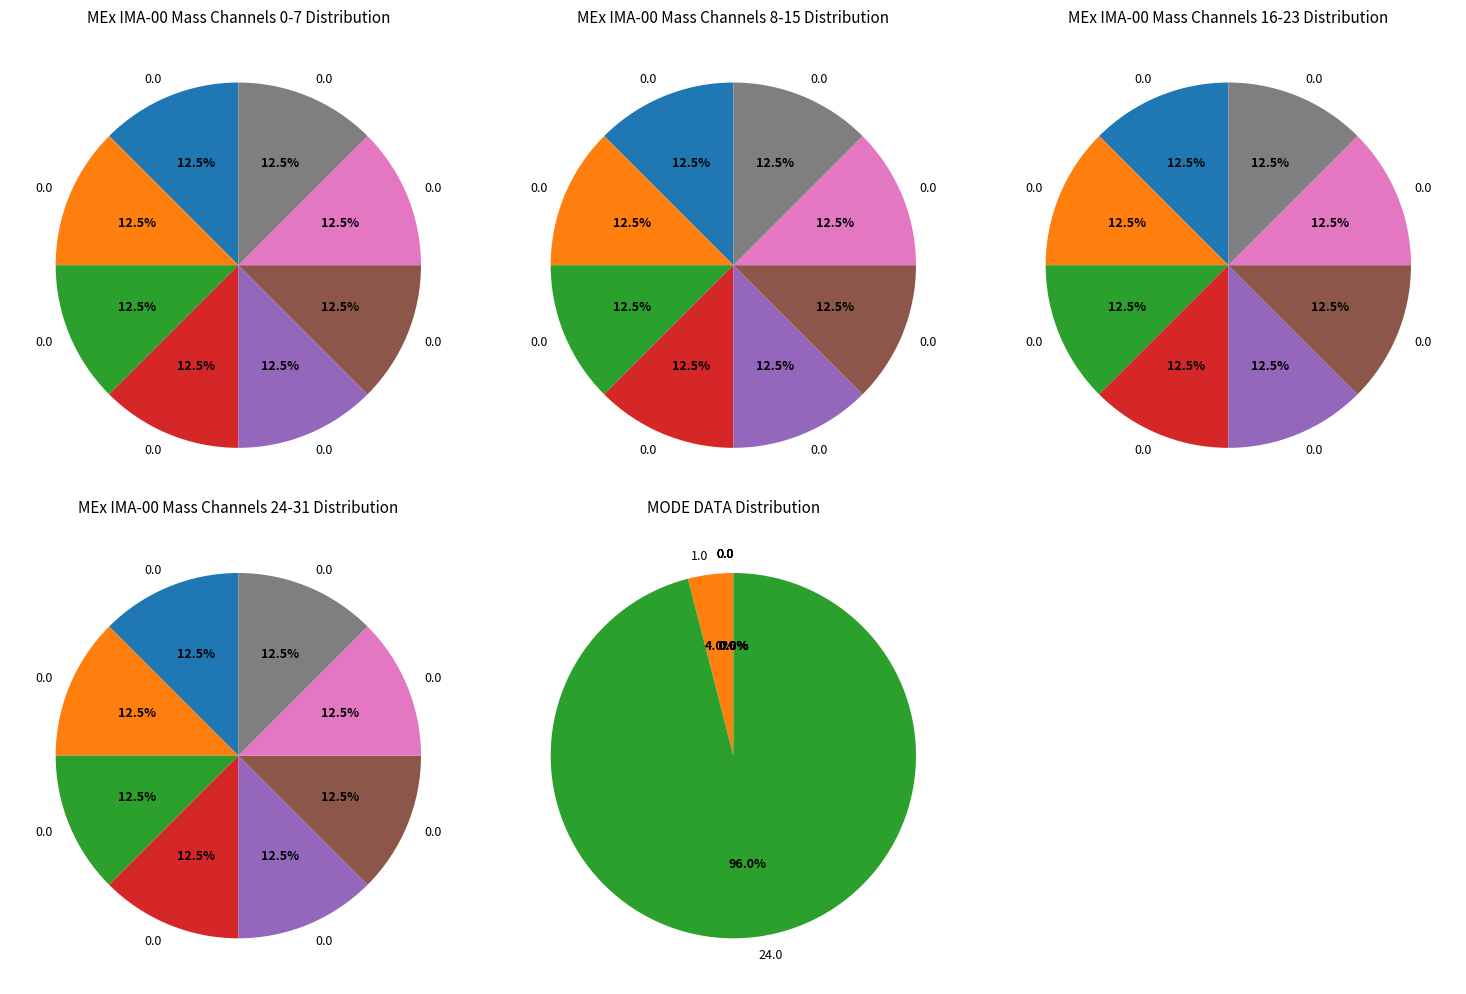

To the nearest percent, what is the average slice percentage?

12%